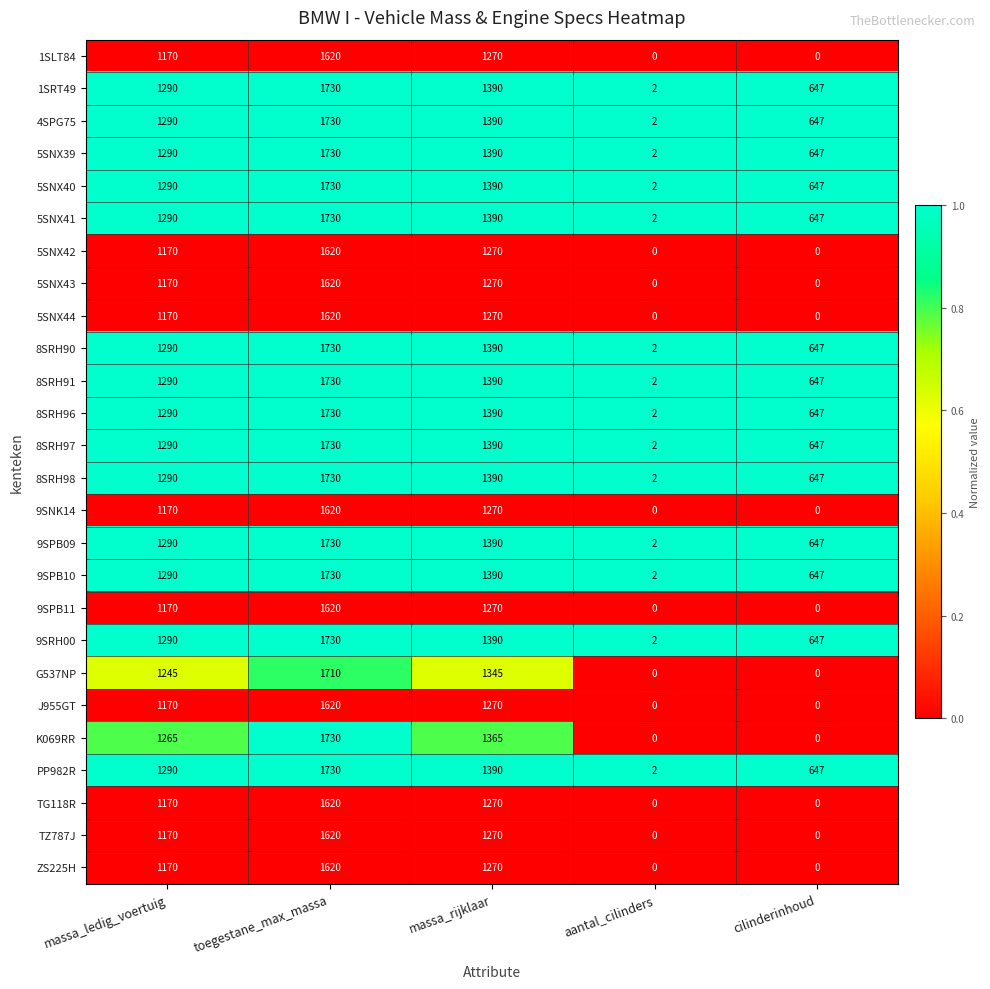

What is the total value across all series at massa_ledig_voertuig?

32270